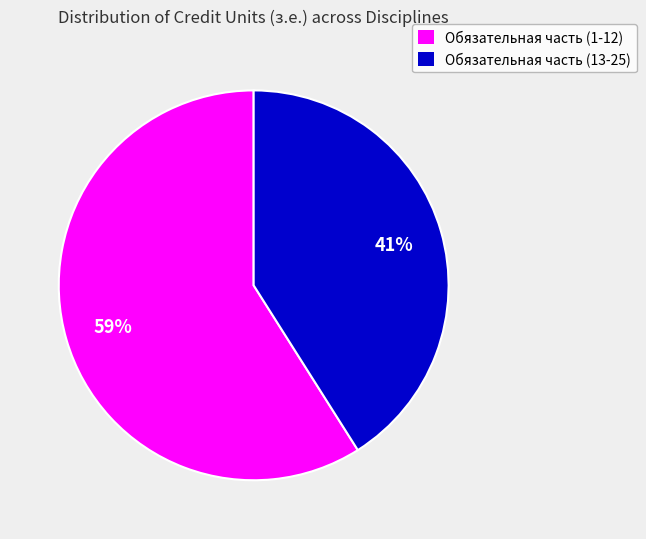

How many slices are in this pie chart?

2